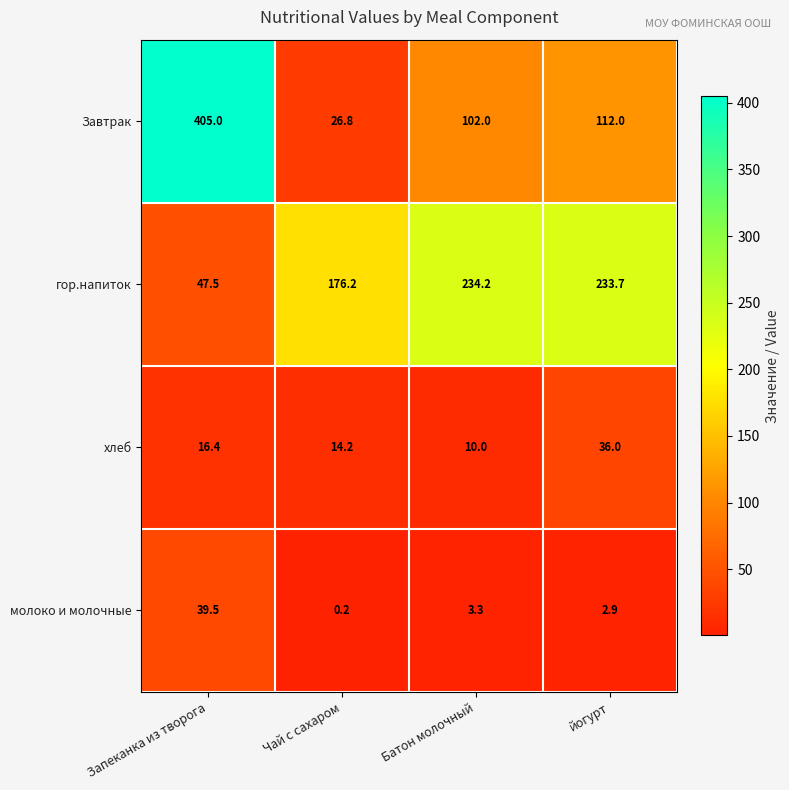

Rank the series by their maximum value, from highest to lowest.

Завтрак, гор.напиток, молоко и молочные, хлеб